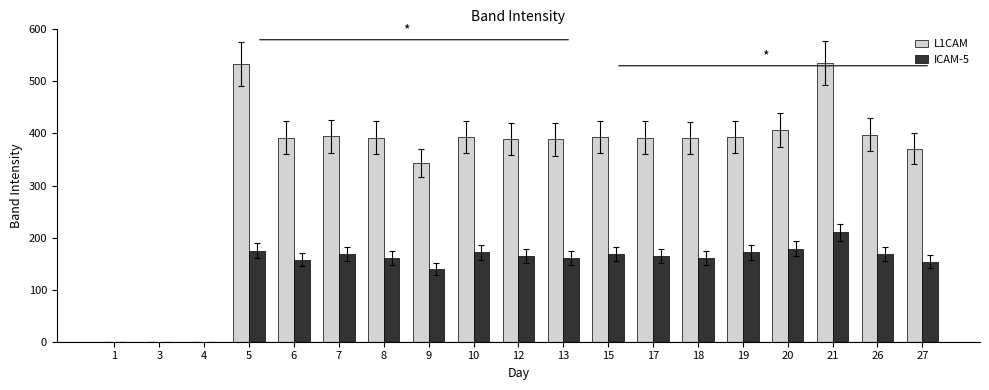

How many groups of bars are there?

19